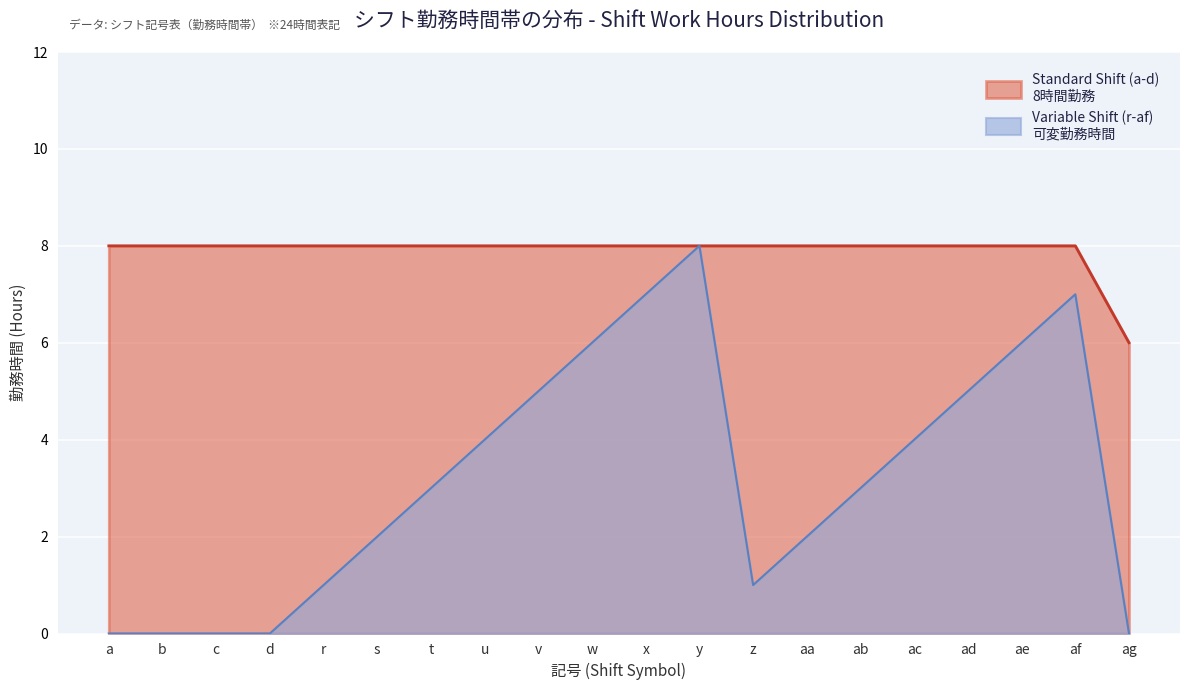

What is the maximum value shown in the chart?

8